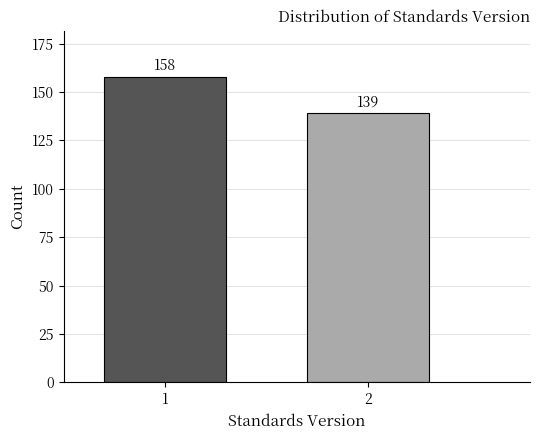

Reading left to right, transcribe all the data shown in this chart.

158	139